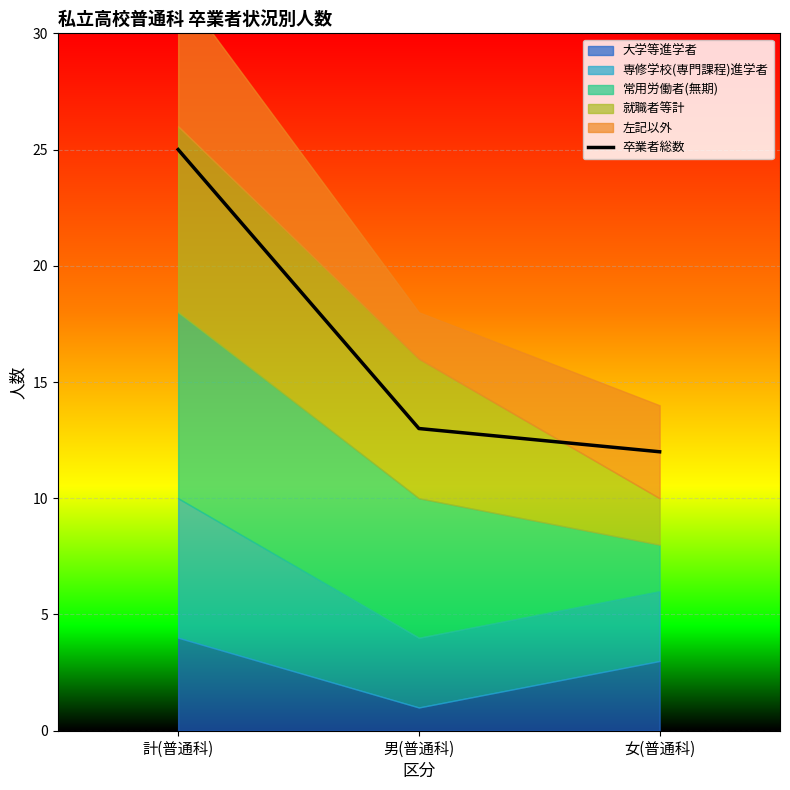

Read the value at 男(普通科), to the nearest 5.

15